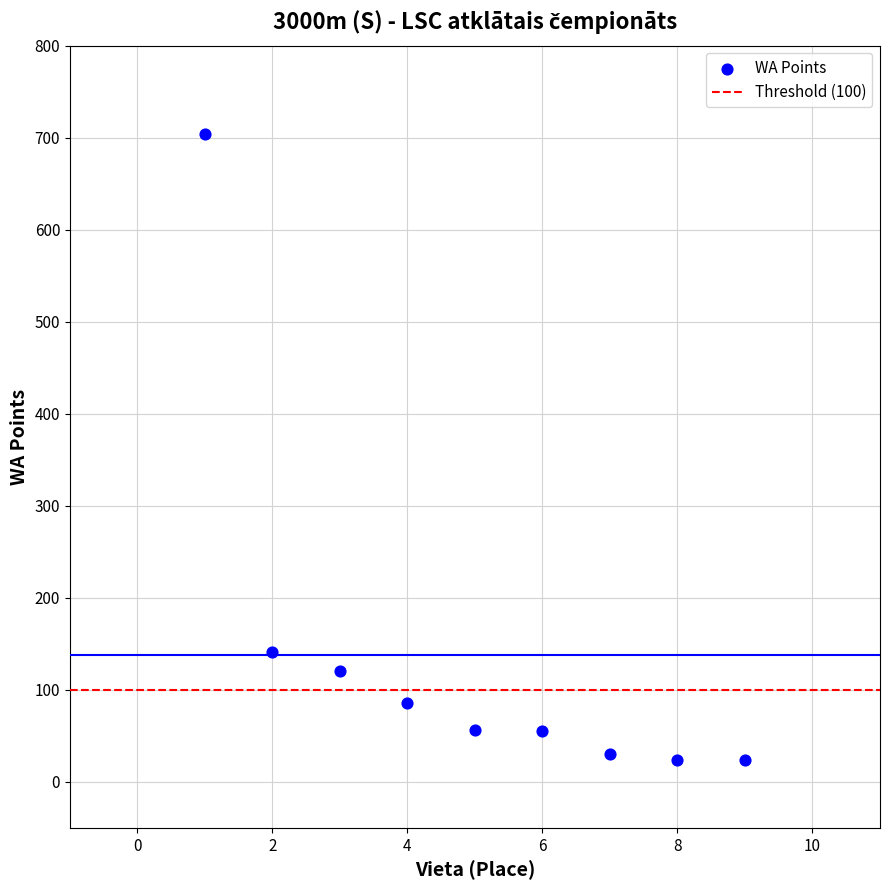

What Y value in the scatter plot is closest to 364?

141